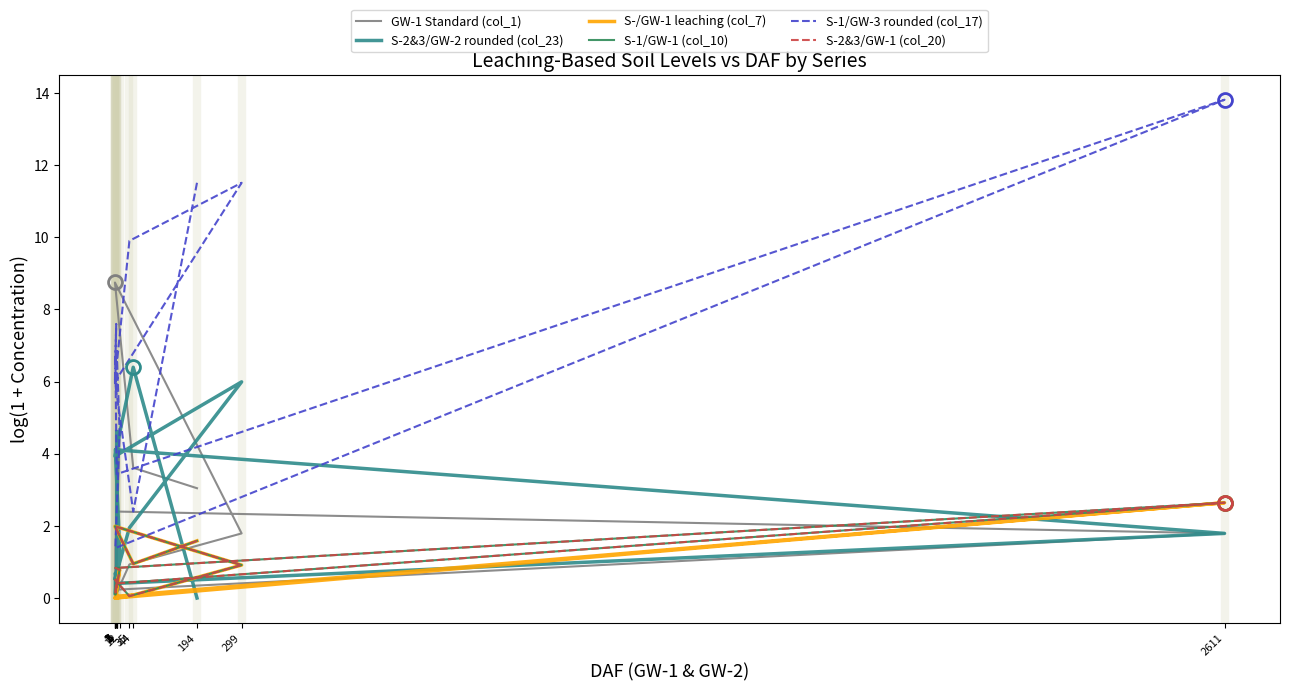

The value of S-/GW-1 leaching (col_7) at 1 is 3.2. True or false?

False